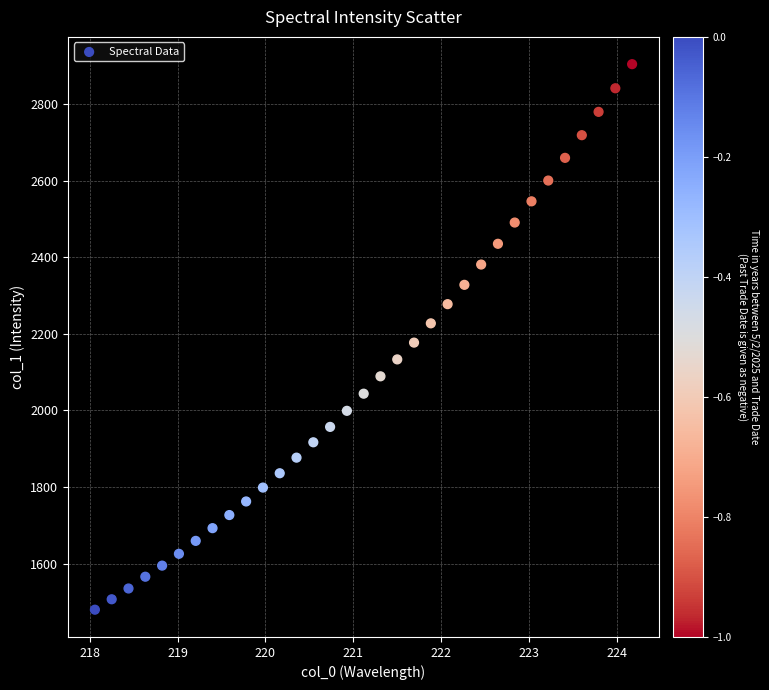

What is the range of Y values (max minus min)?

1424.2